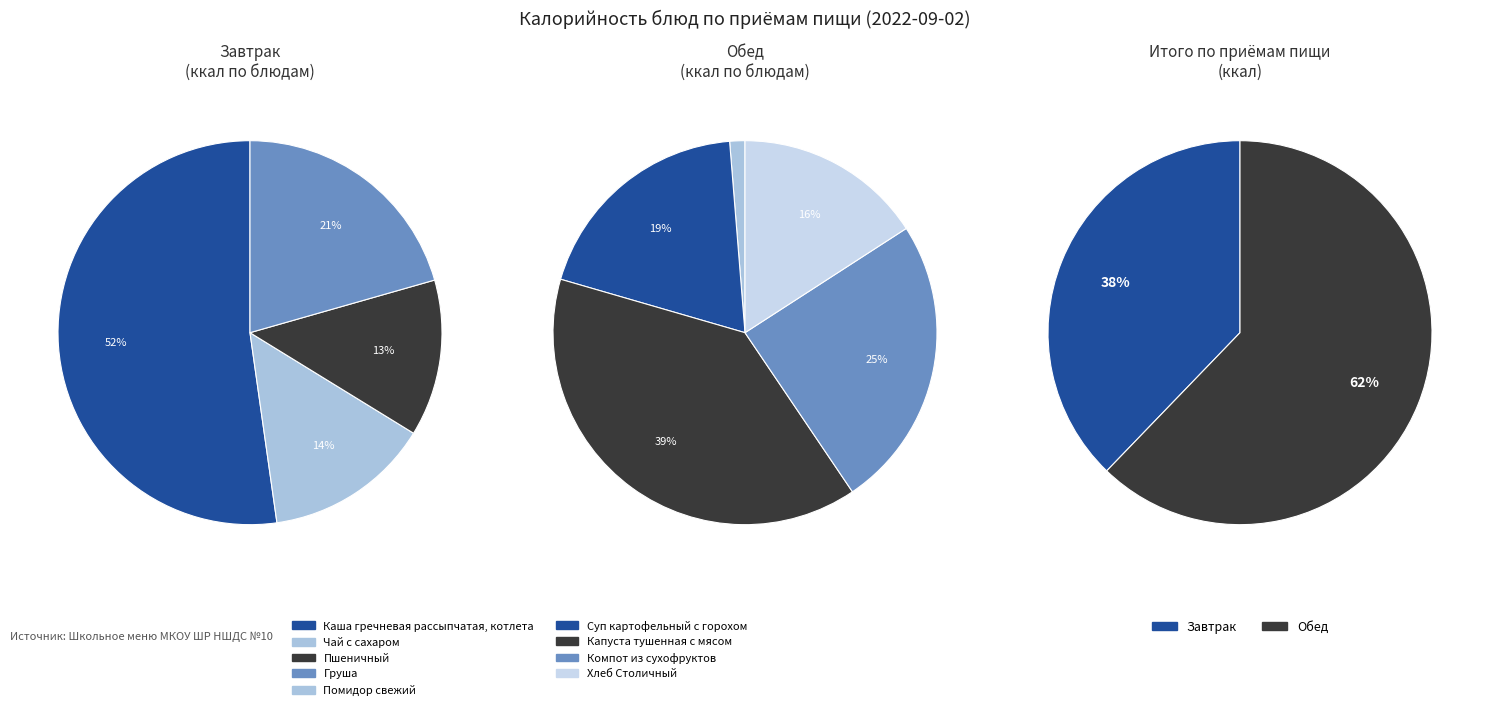

Does any single category account for the majority?

No